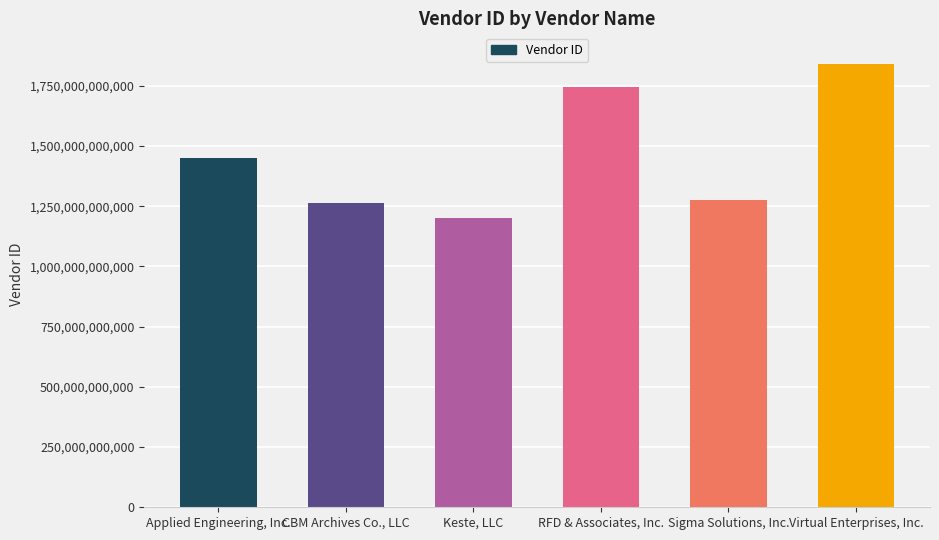

What is the smallest value displayed?

1201637804900